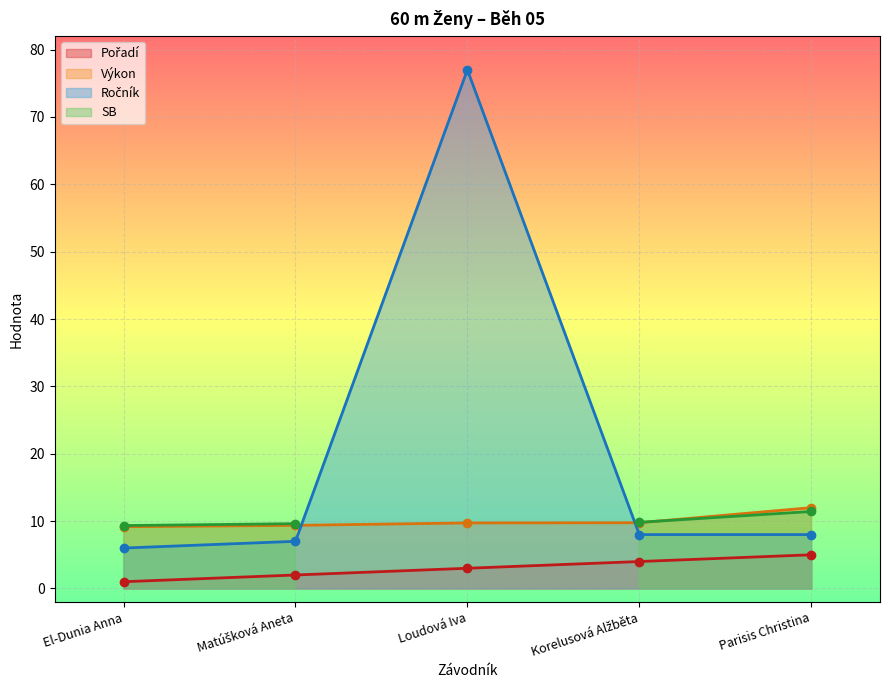

What is the lowest value of the Výkon series?

9.2